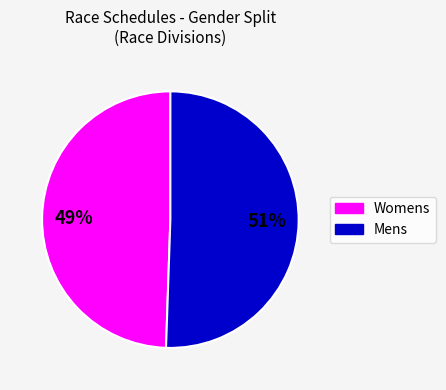

To the nearest percent, what portion does Mens represent?

51%